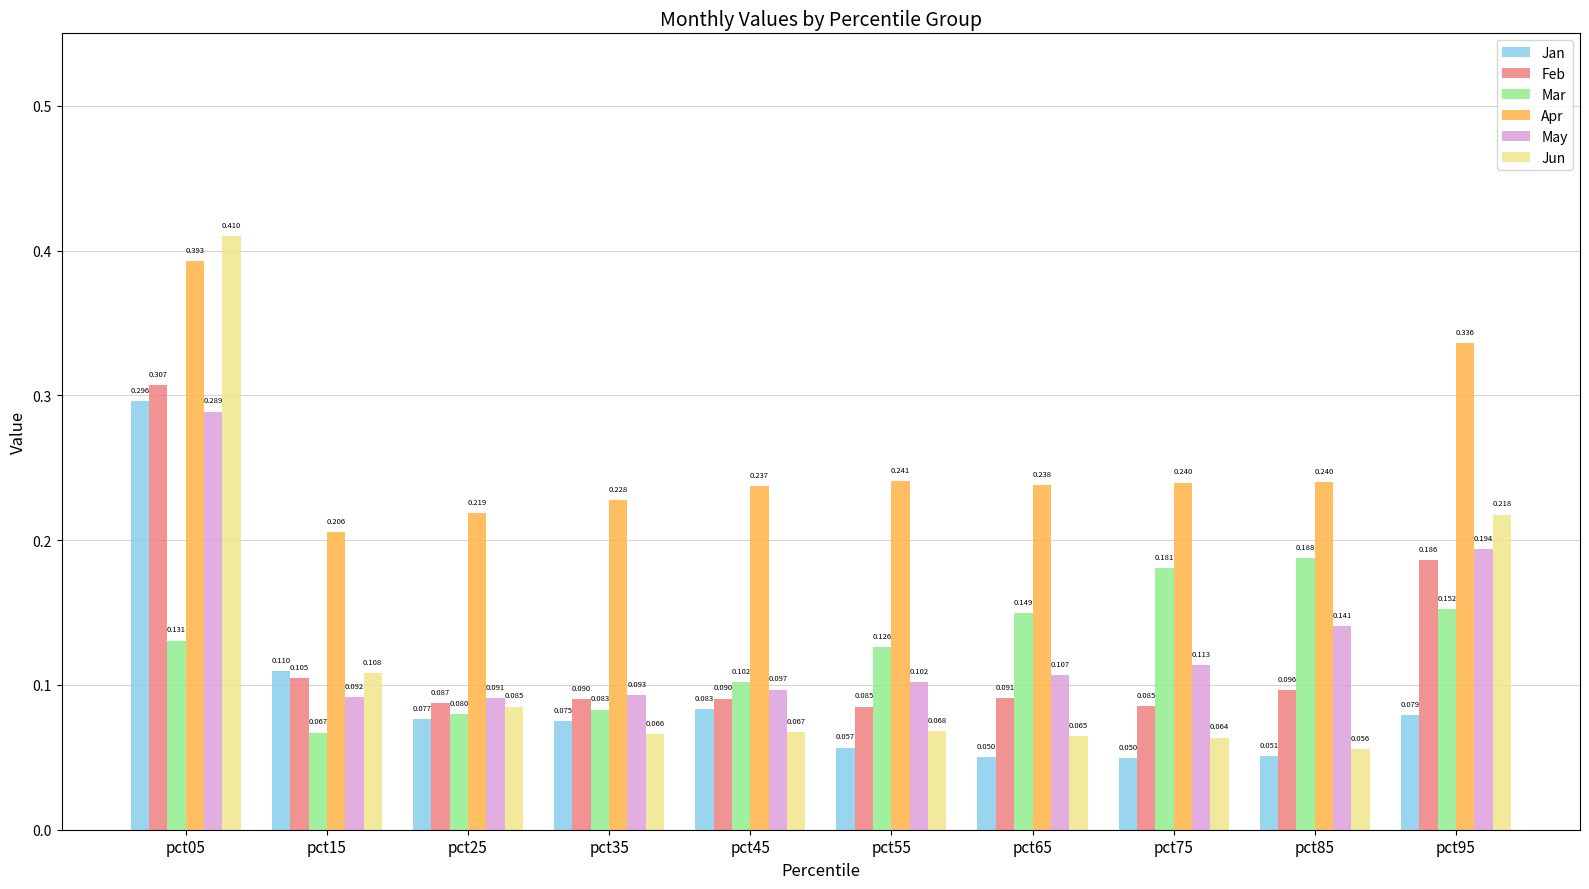

Which series has the largest total across all categories?

Apr